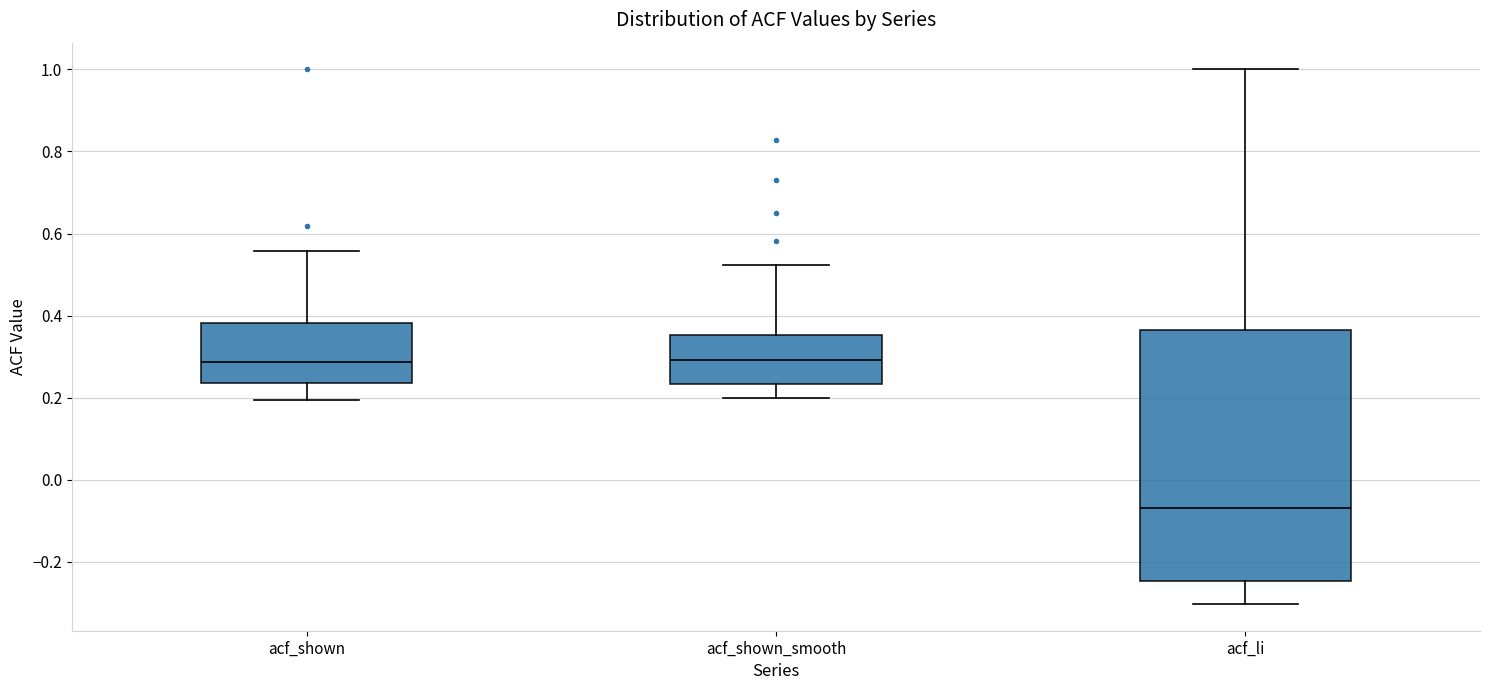

Where is the lower edge of the box for acf_shown on the y-axis? The values are not printed on the chart, so give them approximately, as read against the axis.

0.24